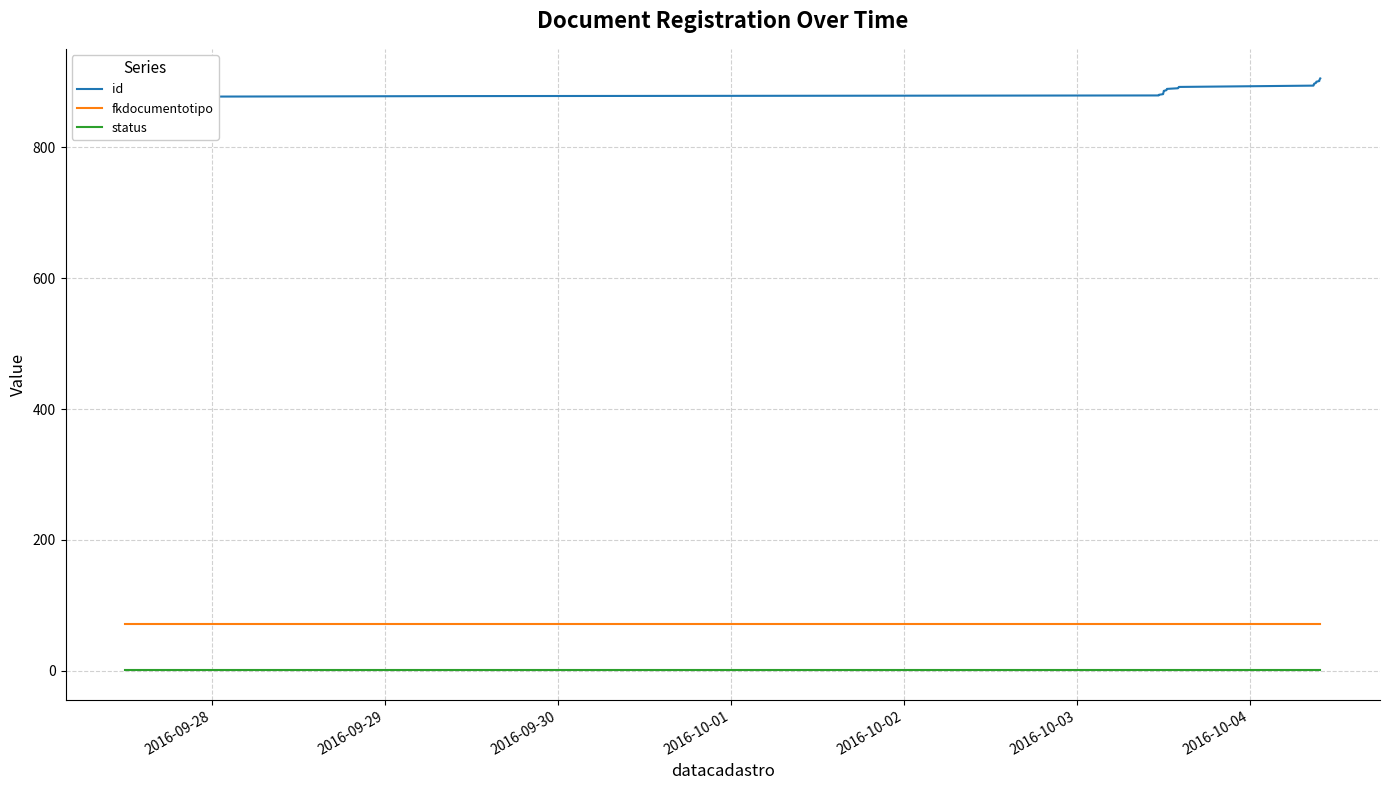

True or false: status and fkdocumentotipo intersect in this chart.

False